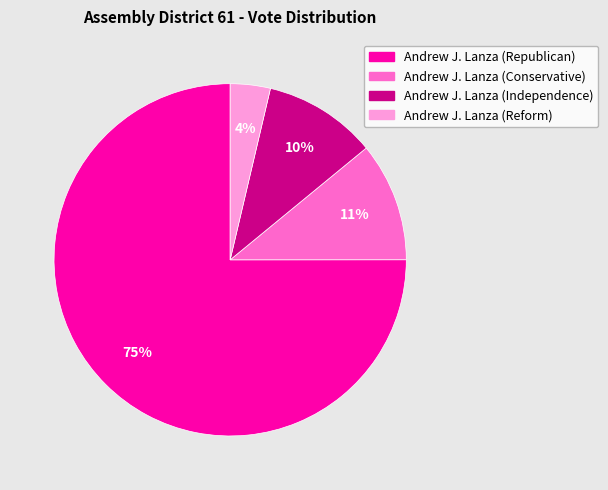

To the nearest percent, what portion does Andrew J. Lanza (Independence) represent?

10%